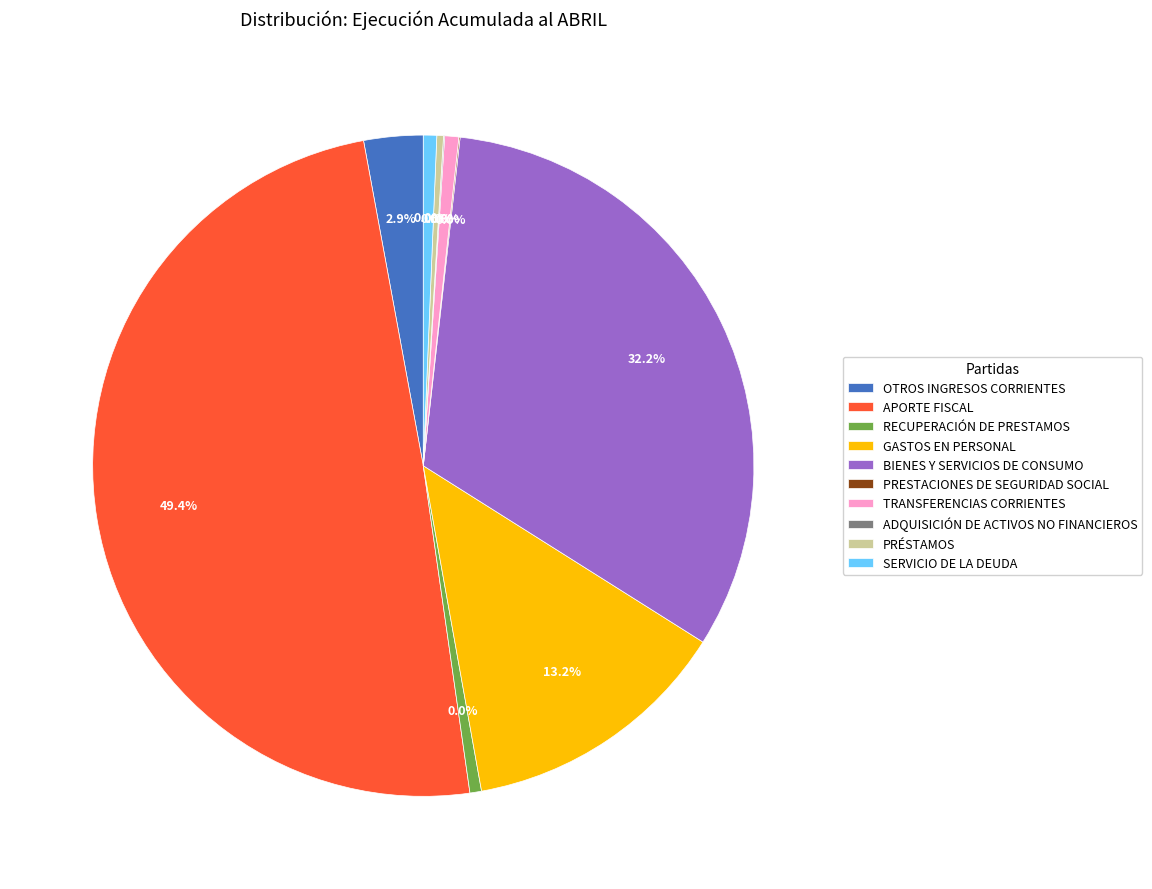

Is PRÉSTAMOS the majority of the pie?

No